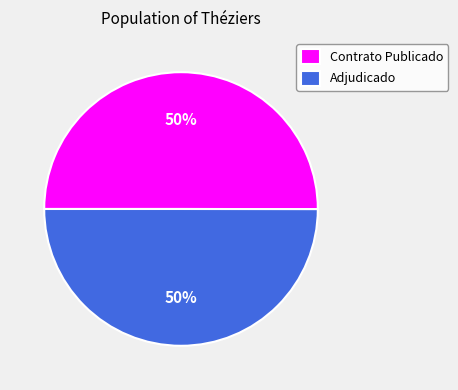

Count the number of slices in the pie.

2